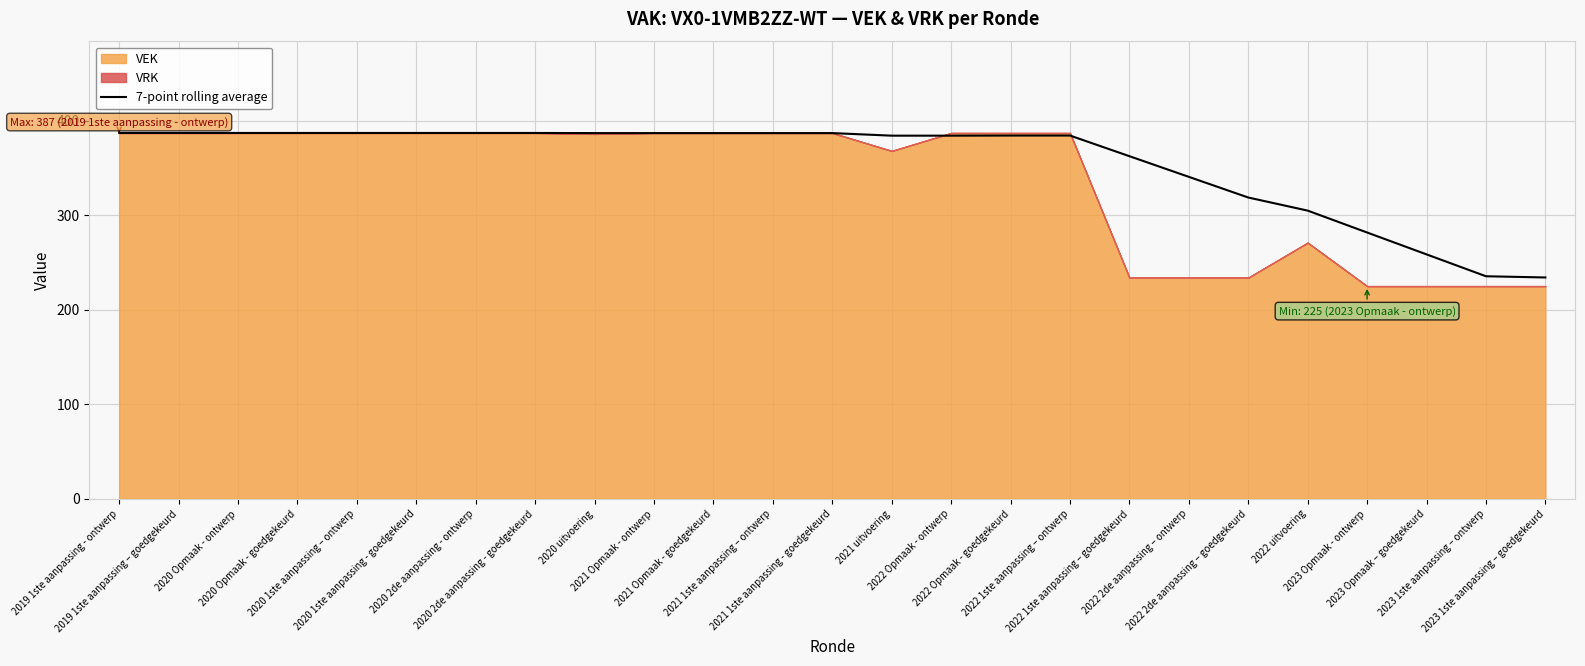

What is the lowest value of the 7-point rolling average series?

234.1